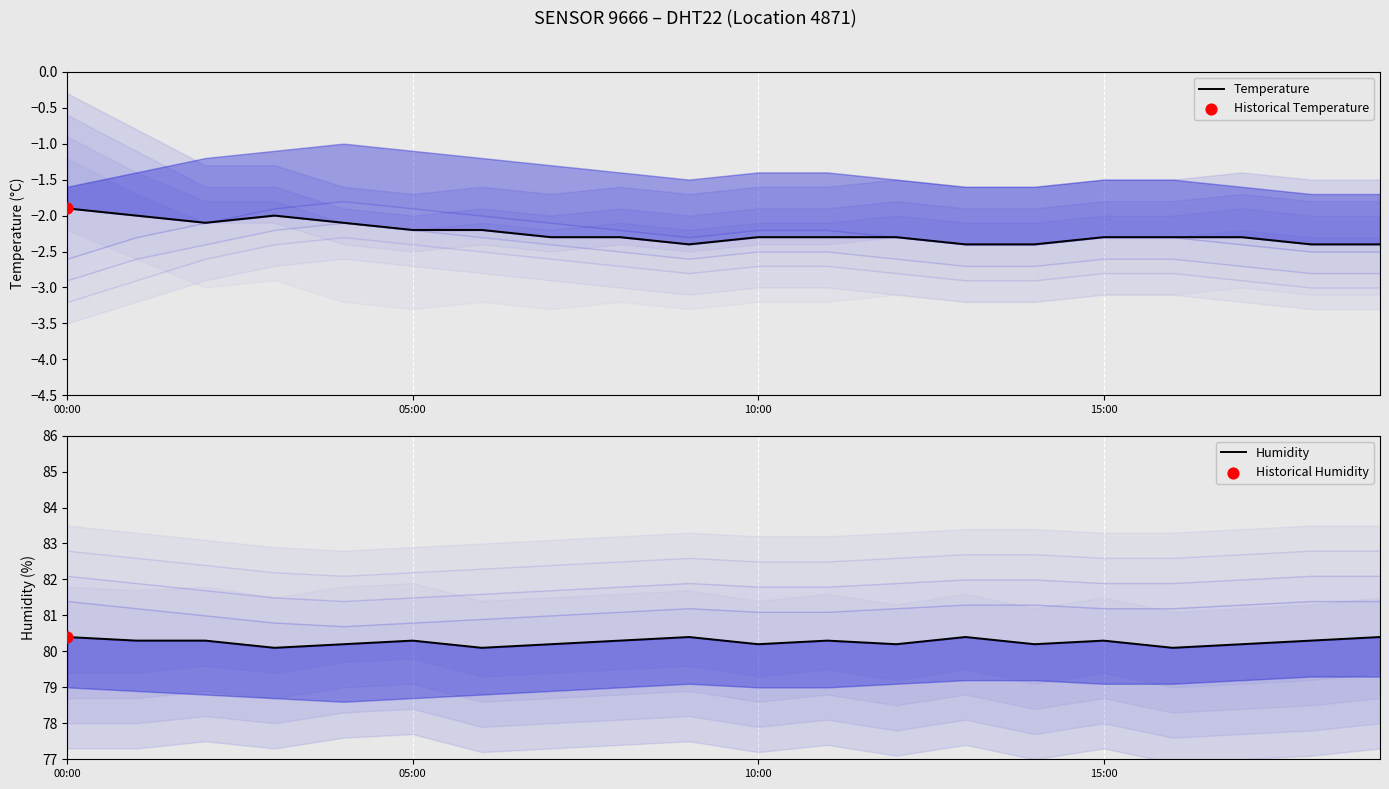

At which category is the sum across all series the highest?

00:00